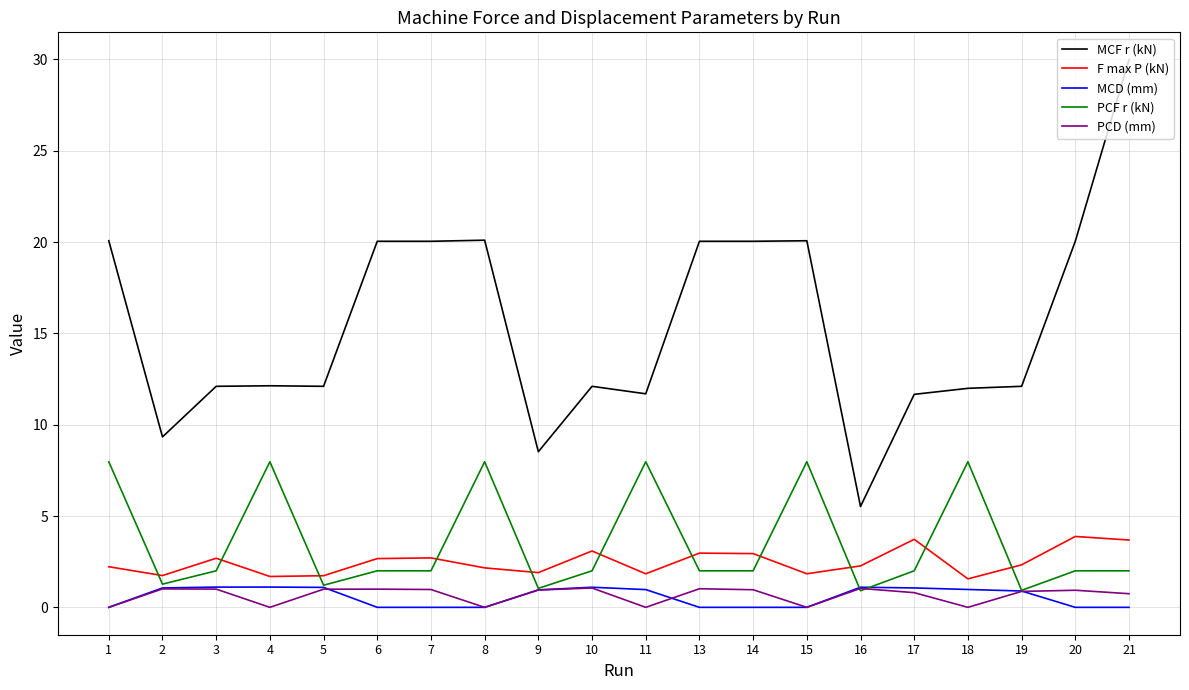

Which category has the highest value across all series?

21